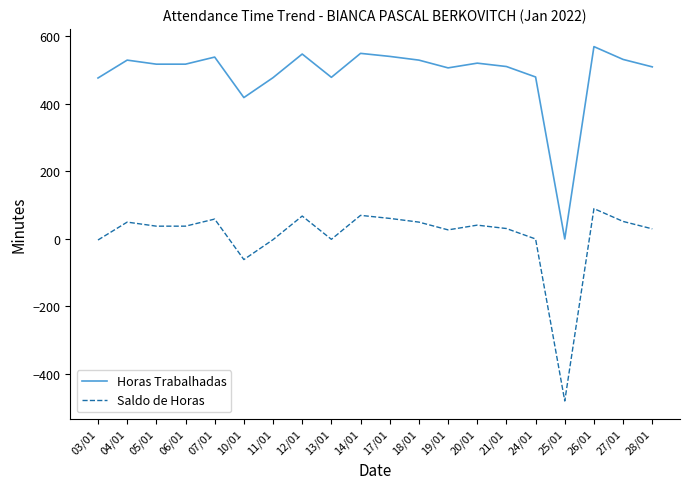

True or false: Horas Trabalhadas and Saldo de Horas cross at least once.

False